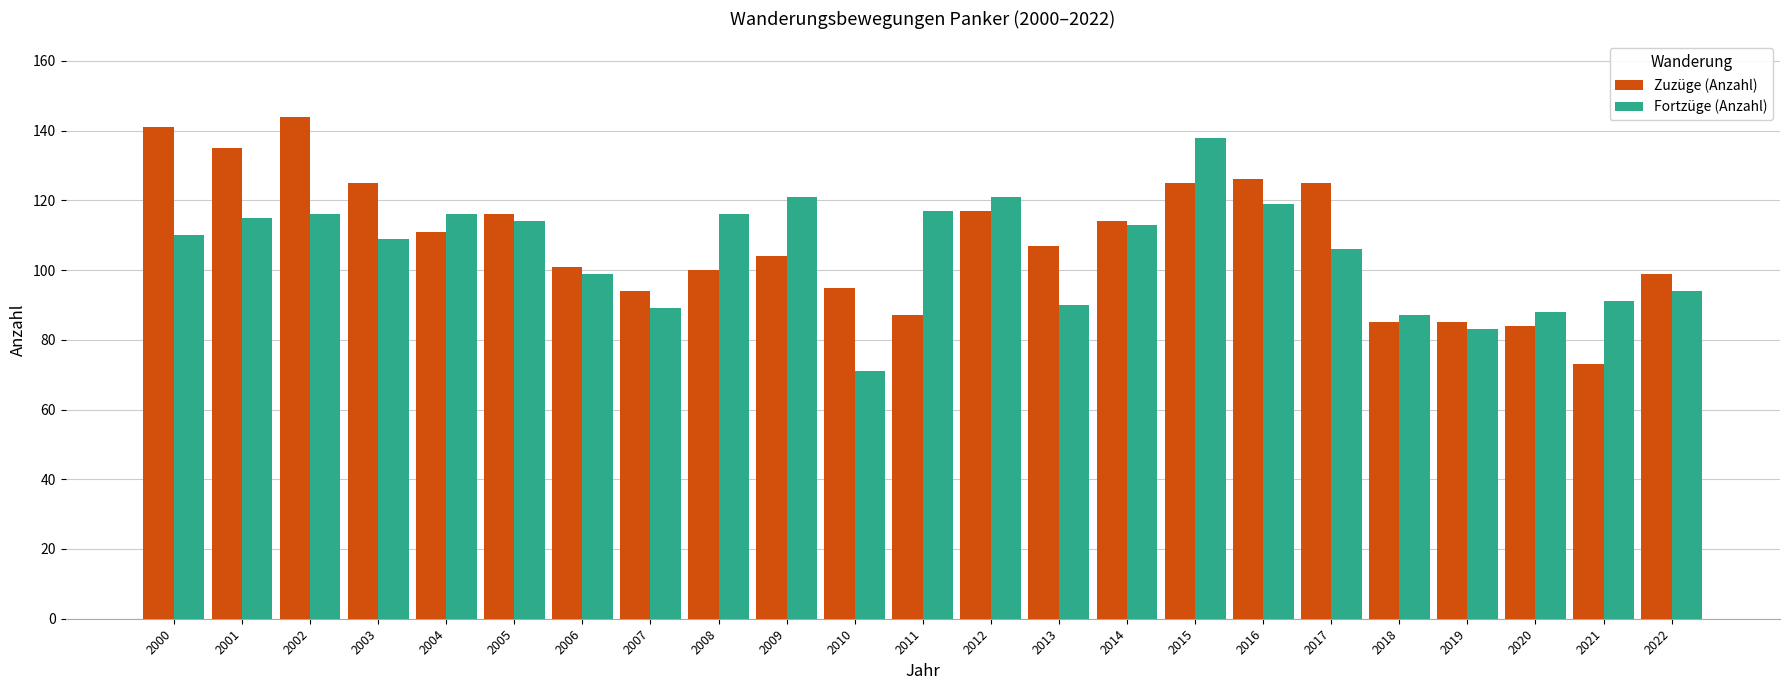

Rank the series by their maximum value, from highest to lowest.

Zuzüge (Anzahl), Fortzüge (Anzahl)